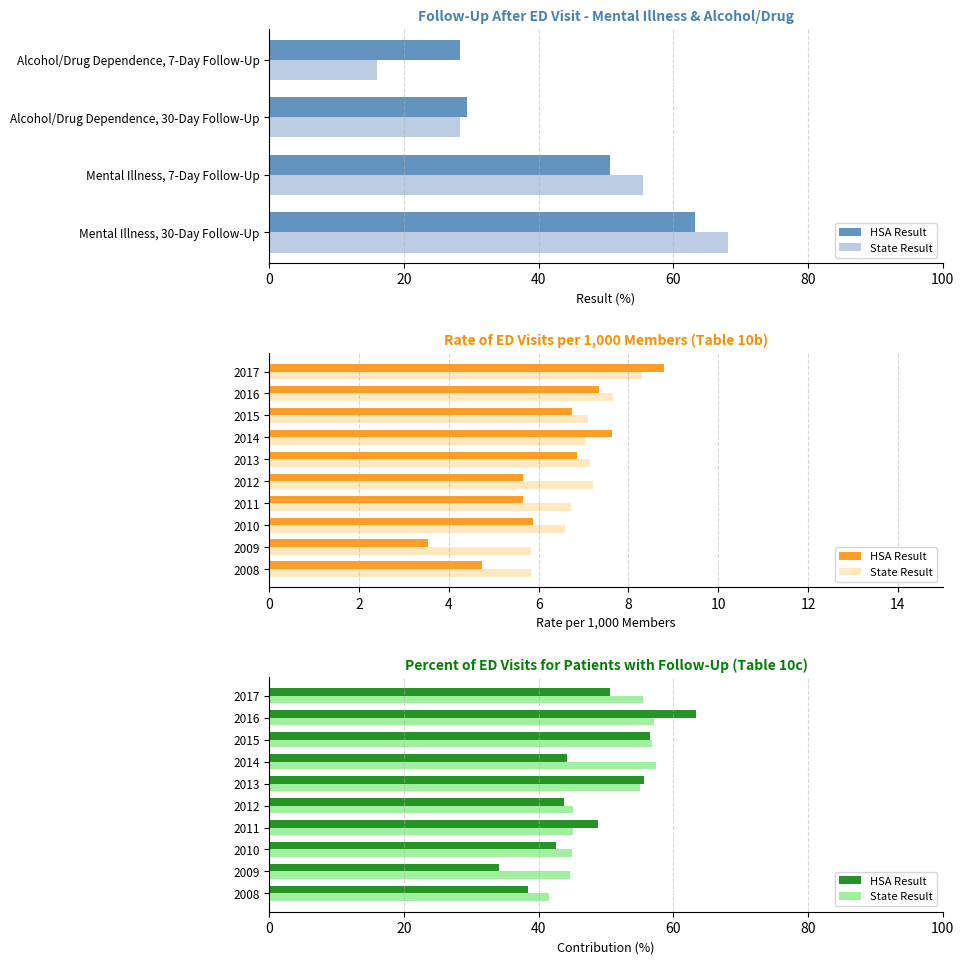

How many data points in HSA Result are less than 48?

5